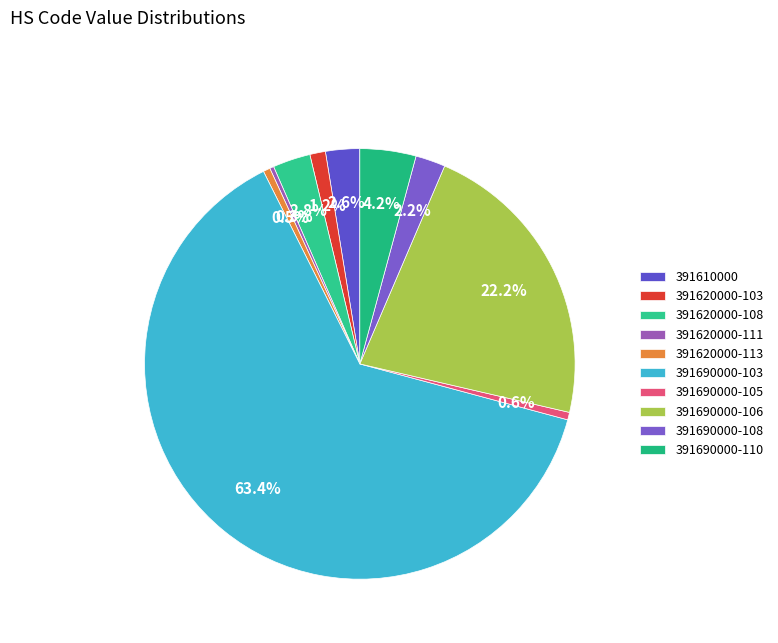

True or false: 391610000 accounts for 1% of the total.

False